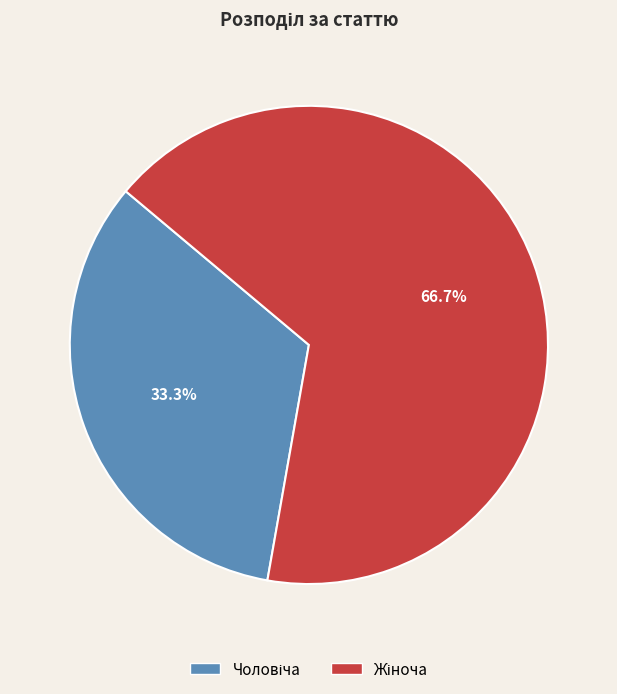

Count the number of slices in the pie.

2